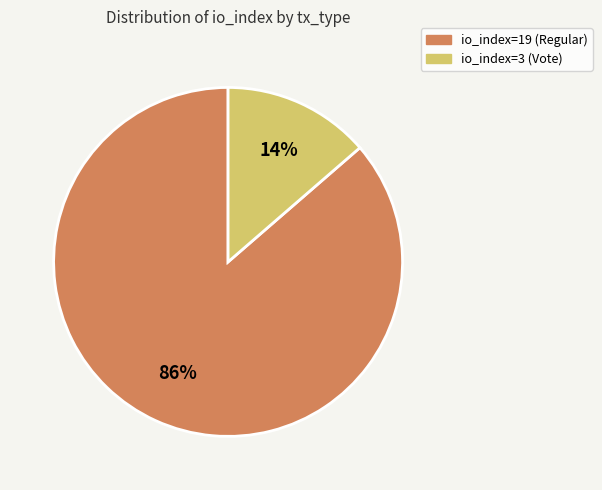

The io_index=19 (Regular) slice represents 86% of the pie. True or false?

True